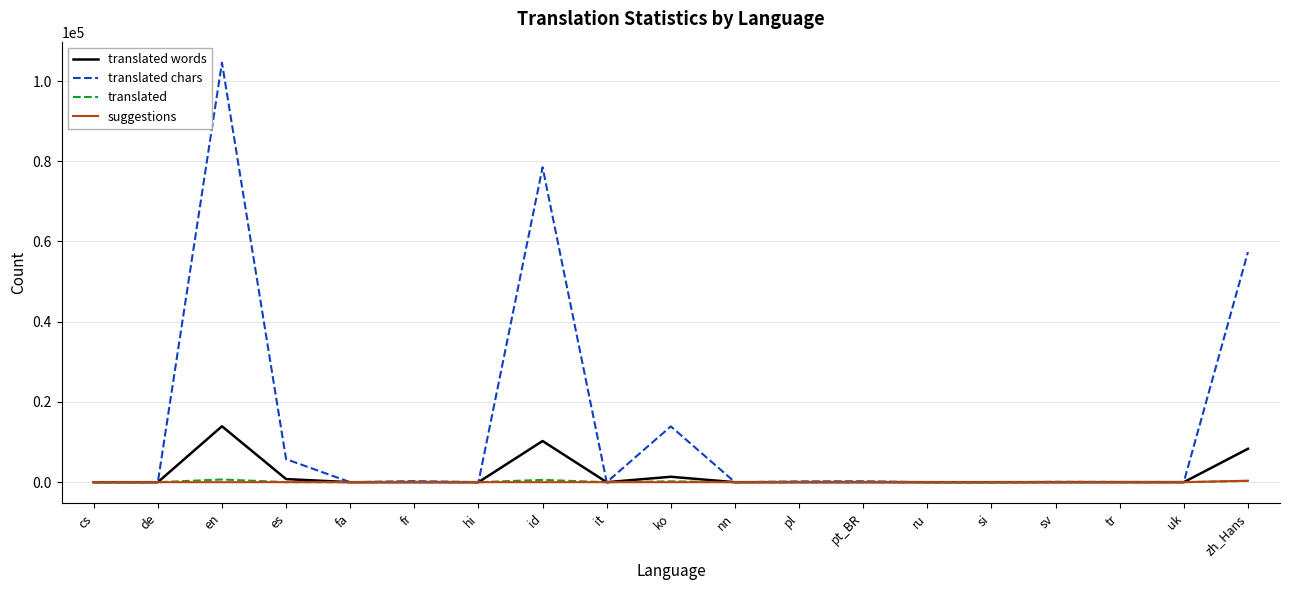

At which label is translated chars closest to 52289?

zh_Hans